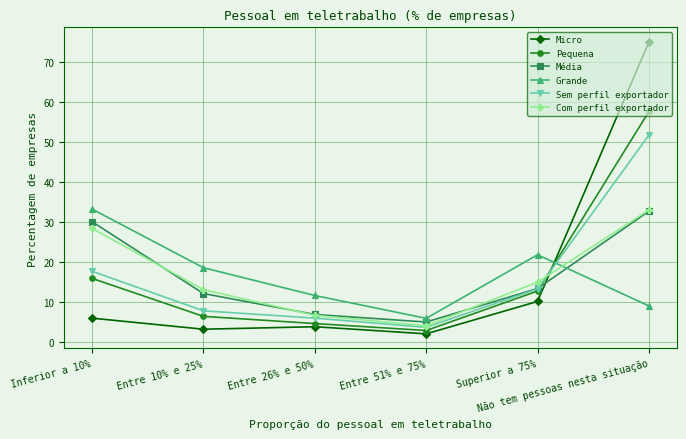

How many data points does each series have?

6